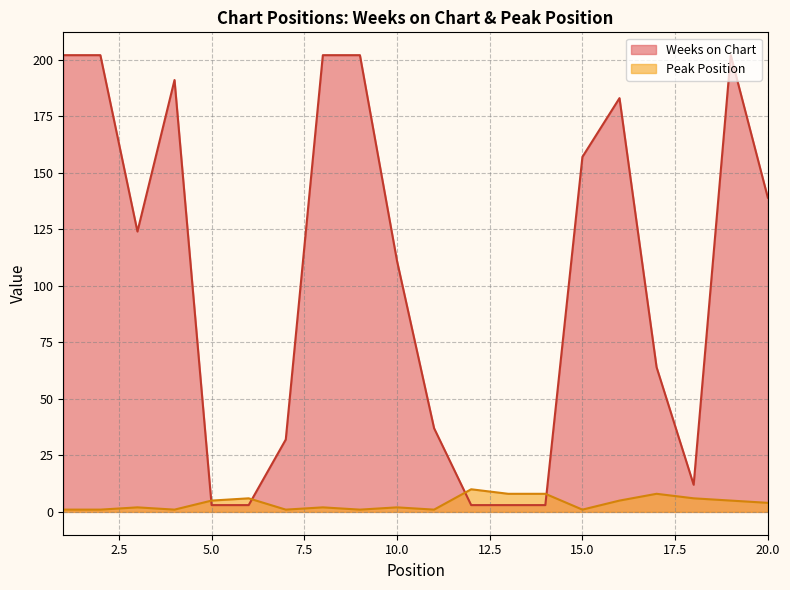

What is the average value of the Weeks on Chart series?

104